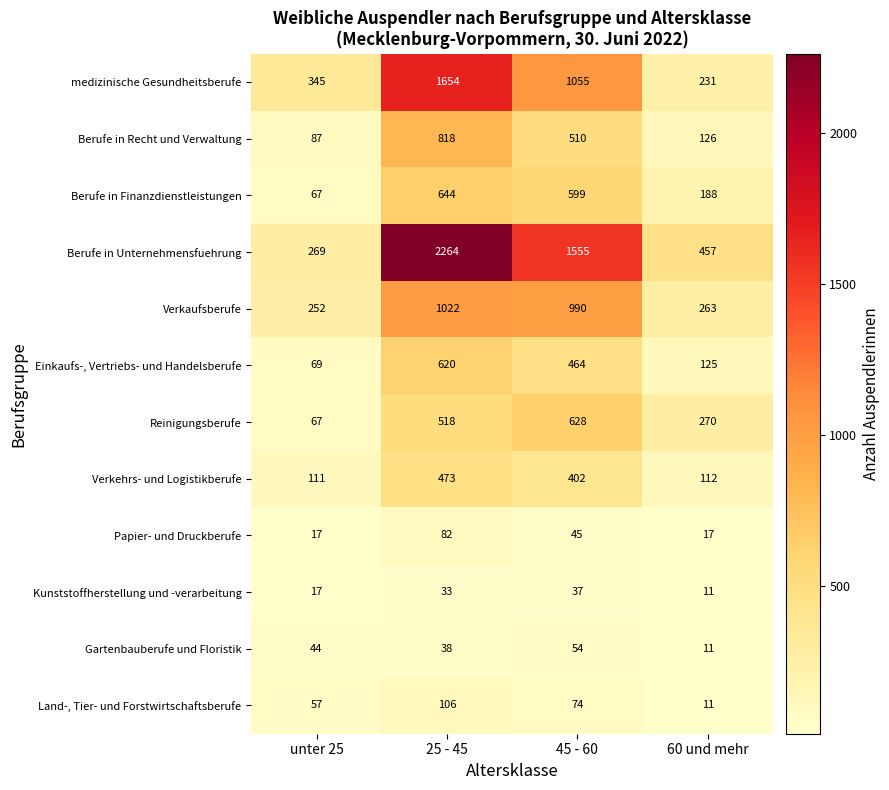

What is the total value across all series at 45 - 60?

6413